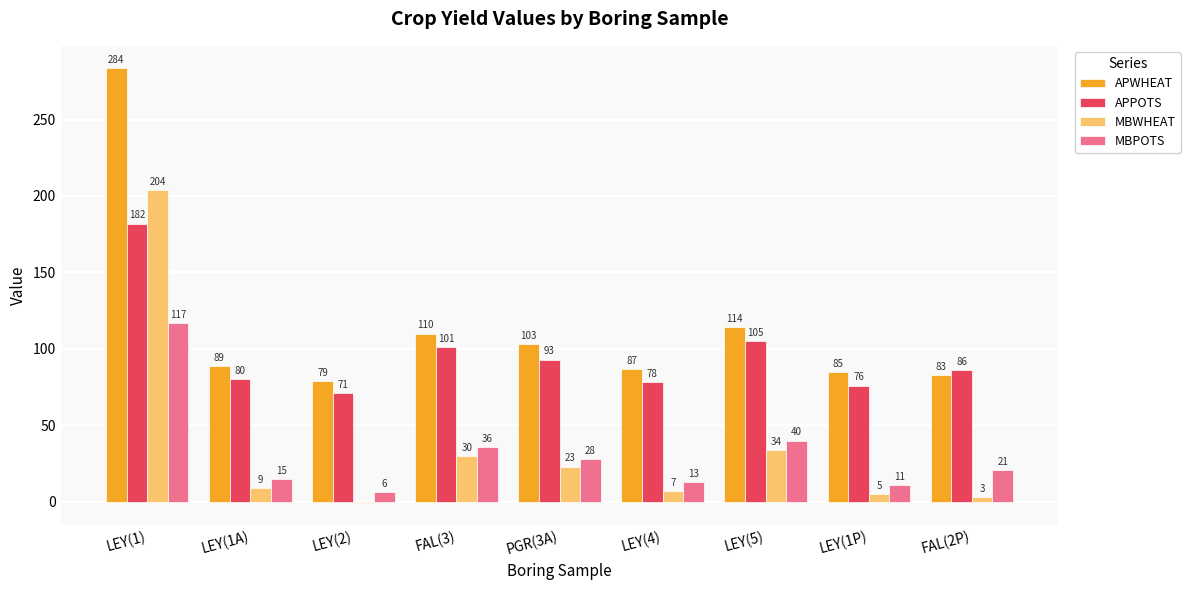

The value of MBPOTS at FAL(3) is 15. True or false?

False